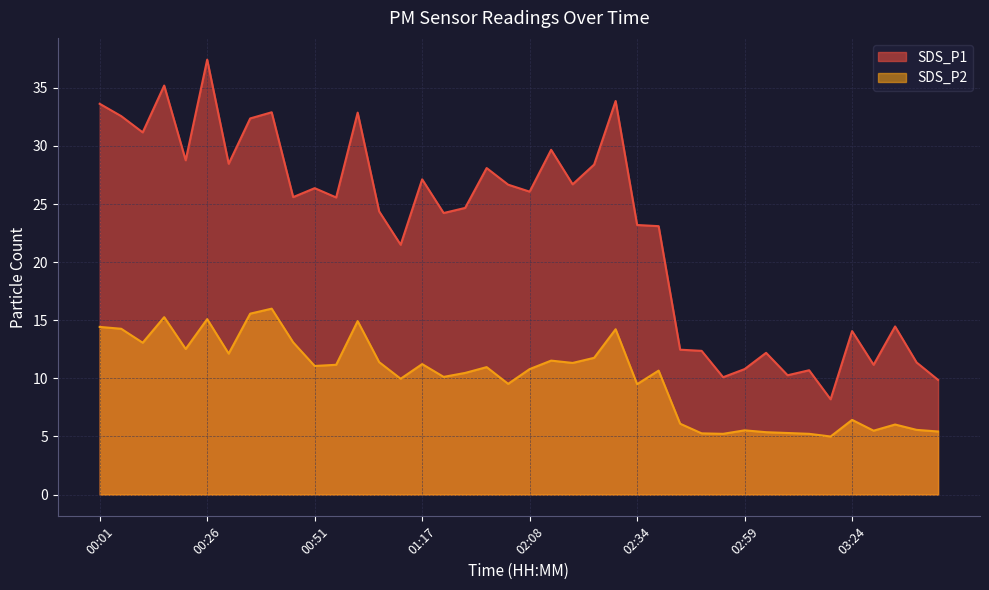

What are all the series names shown in the legend?

SDS_P1, SDS_P2